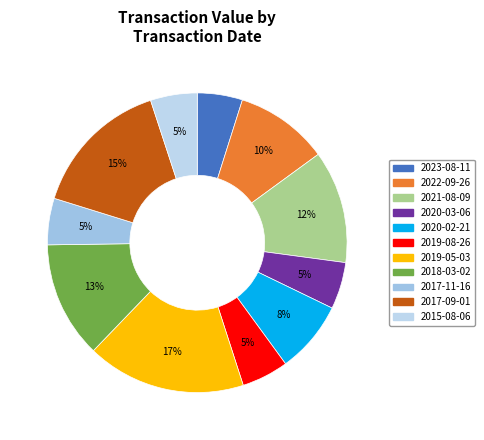

Which has a higher value, 2017-09-01 or 2023-08-11?

2017-09-01